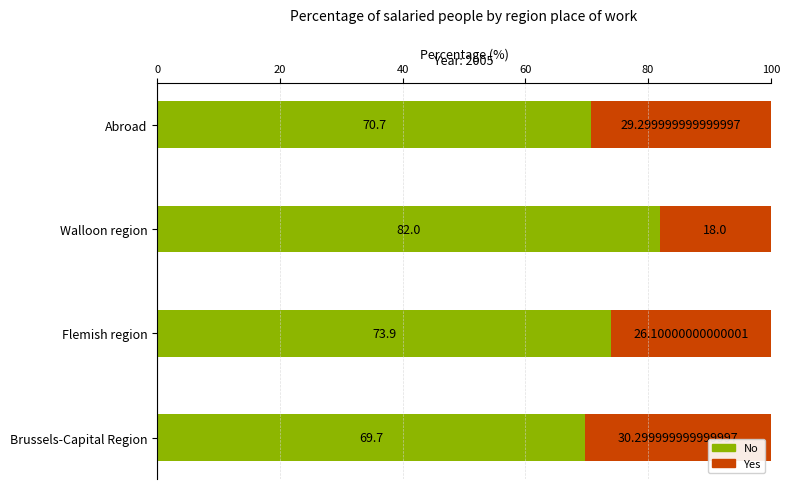

List the labels in order of No value, smallest first.

Brussels-Capital Region, Abroad, Flemish region, Walloon region